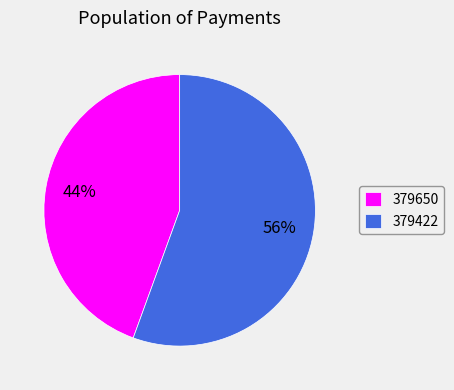

Is there a majority slice in this chart?

Yes